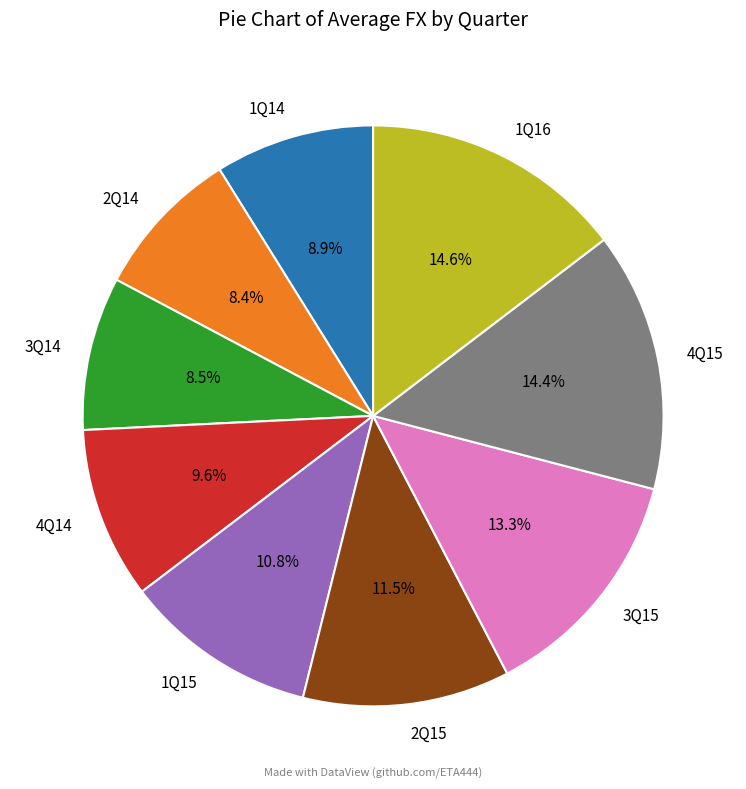

To the nearest percent, what is the difference between the largest and smallest slice percentages?

6%